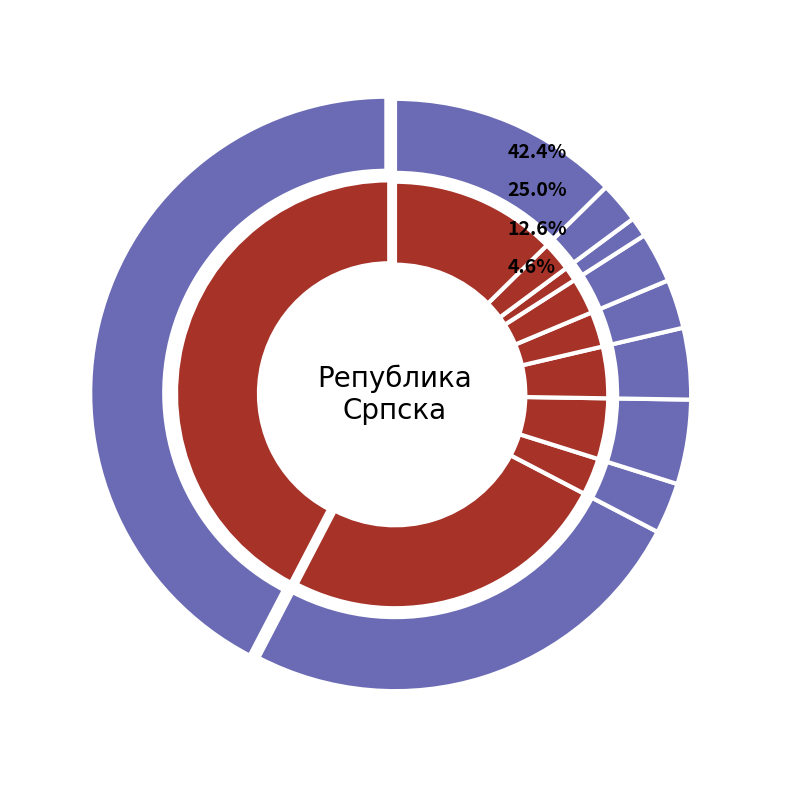

True or false: Град Бања Лука accounts for 48% of the total.

False